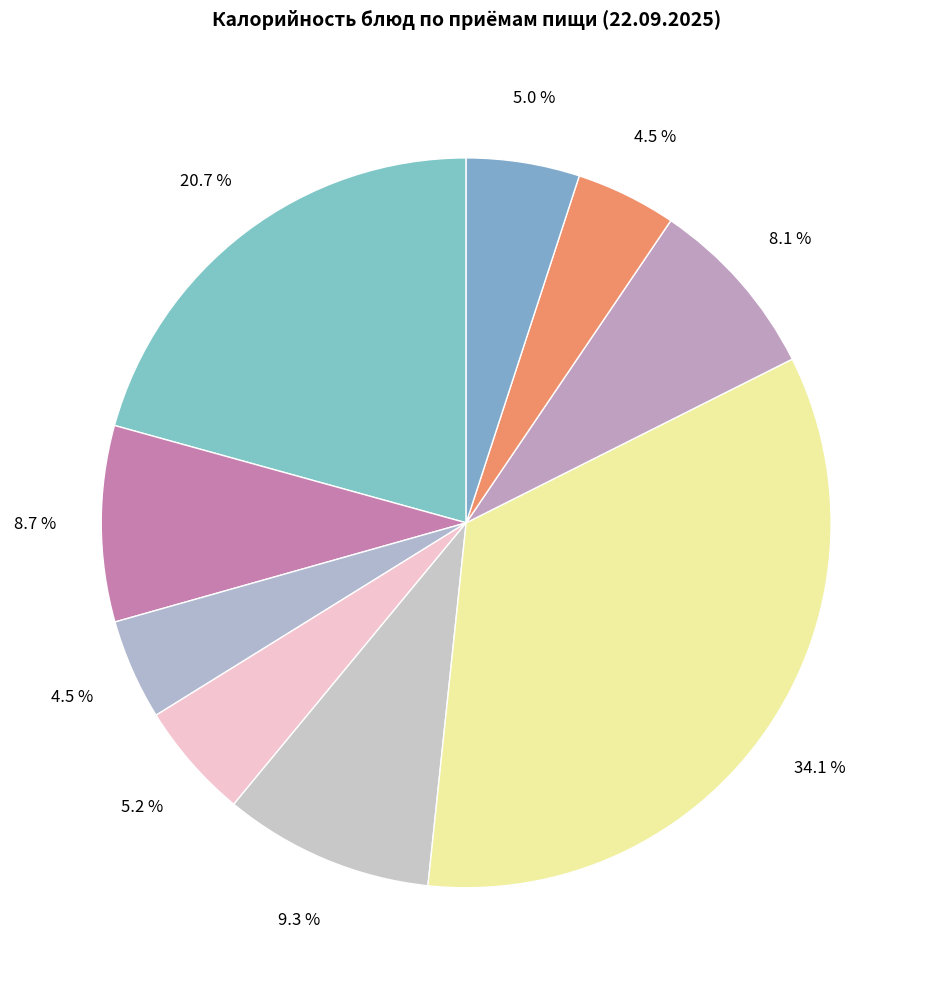

How many slices are in this pie chart?

9